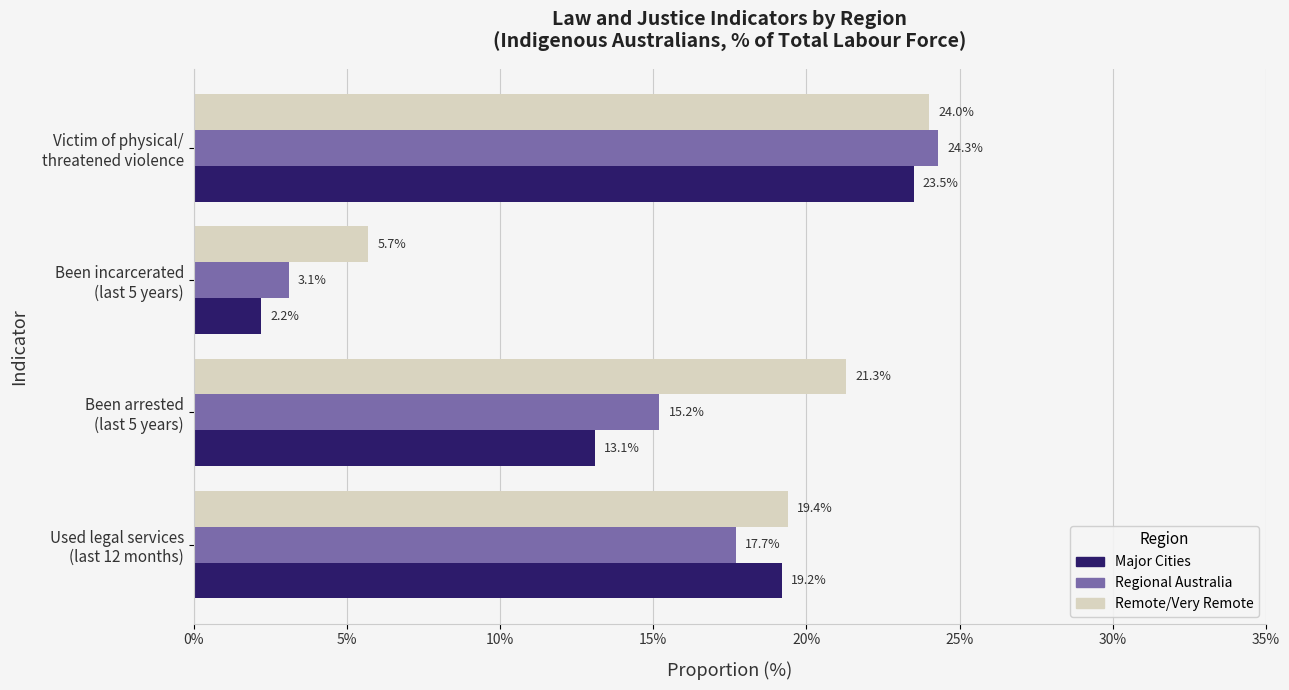

At which category is the sum across all series the highest?

Victim of physical/
threatened violence